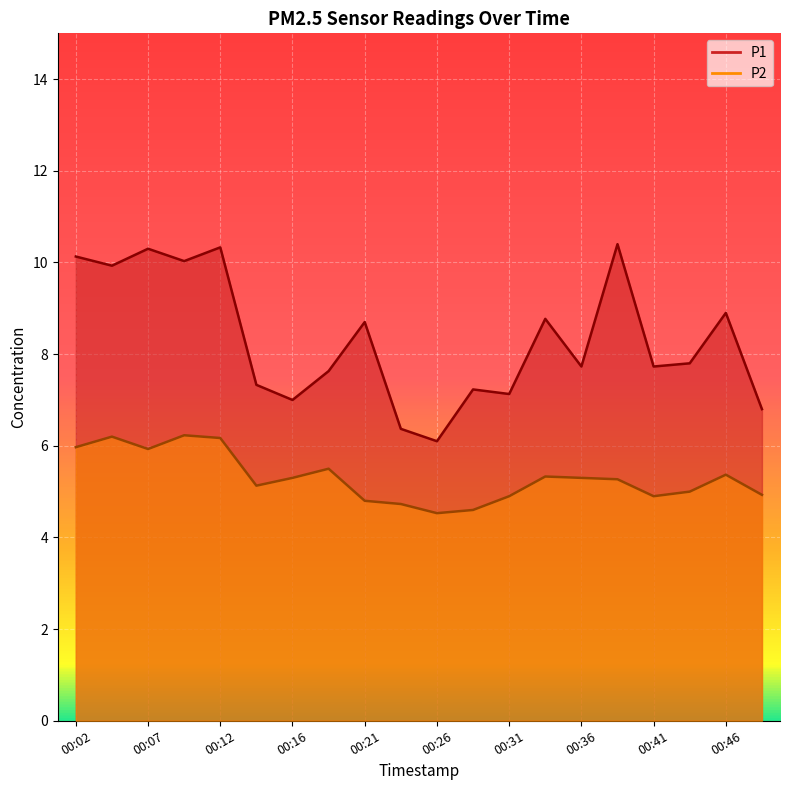

At how many categories does at least one series exceed 7?

16